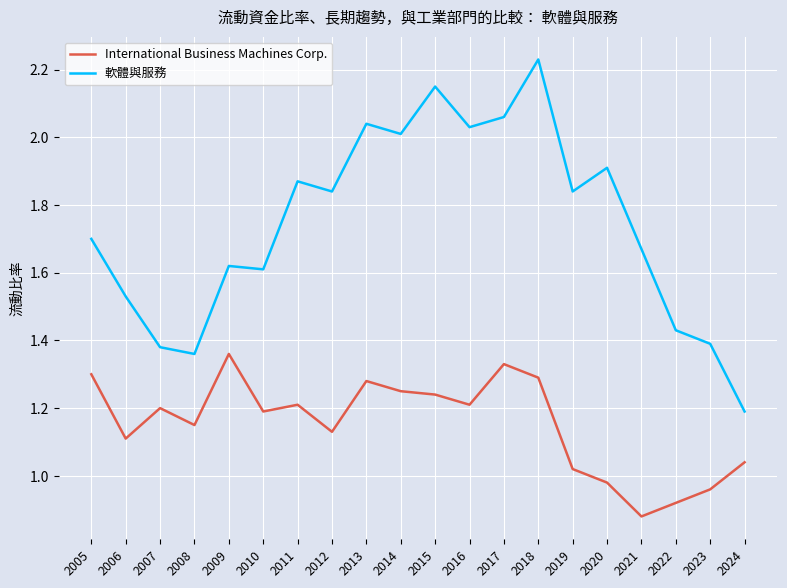

True or false: 軟體與服務 has a value of 3.6 at 2016.

False